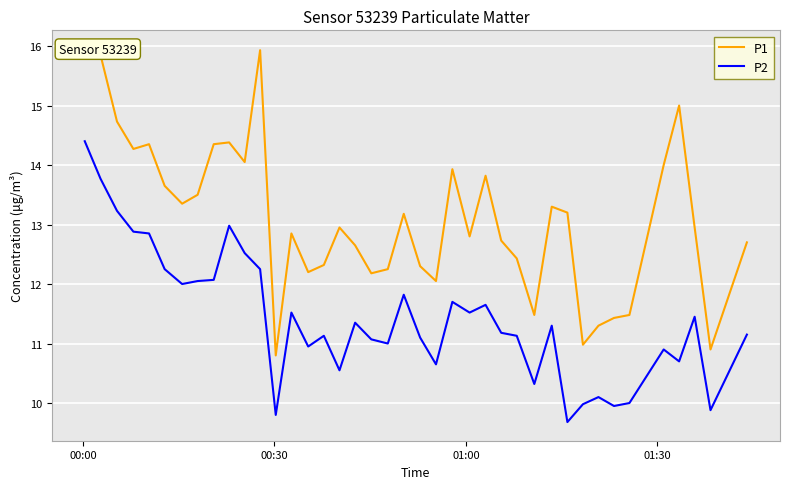

In P2, how many points are higher than both neighbors (excluding endpoints)?

11